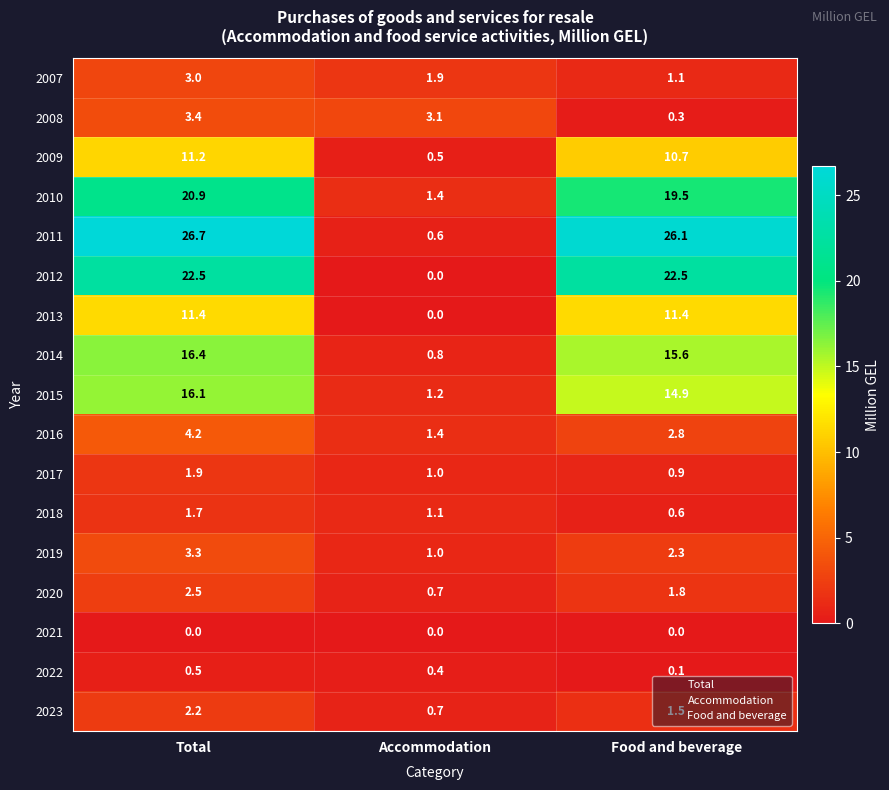

What is the approximate value of 2023 at Food and beverage?

1.5